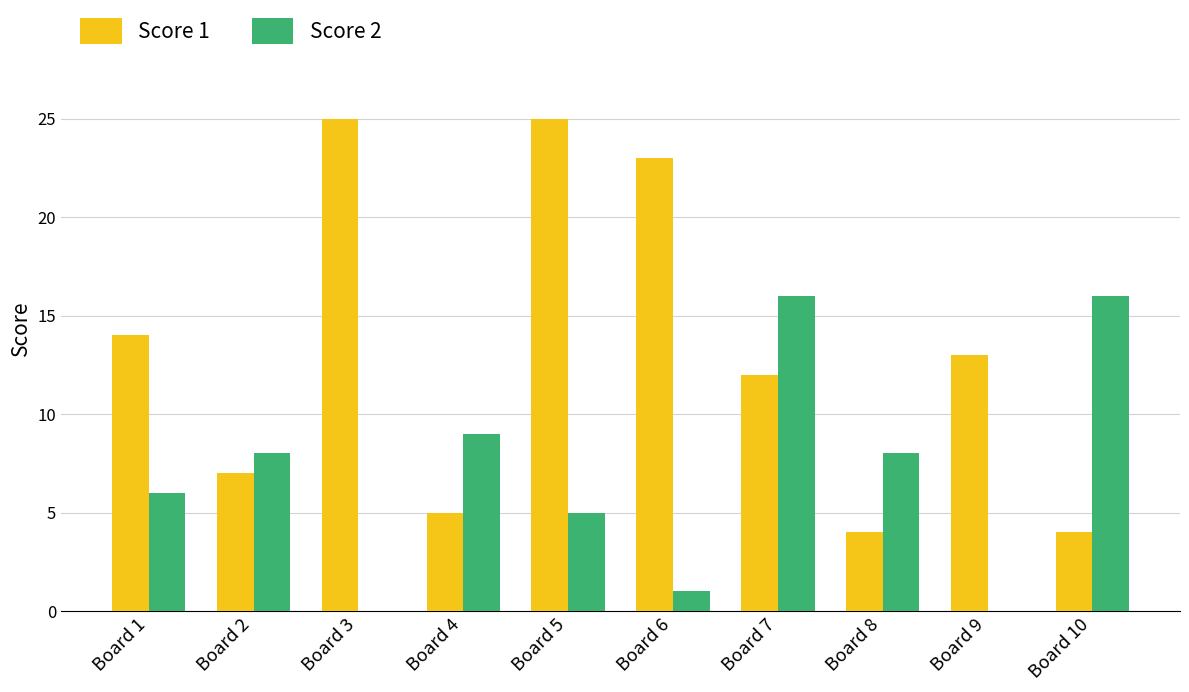

What is the spread (max minus min) of values at Board 4?

4